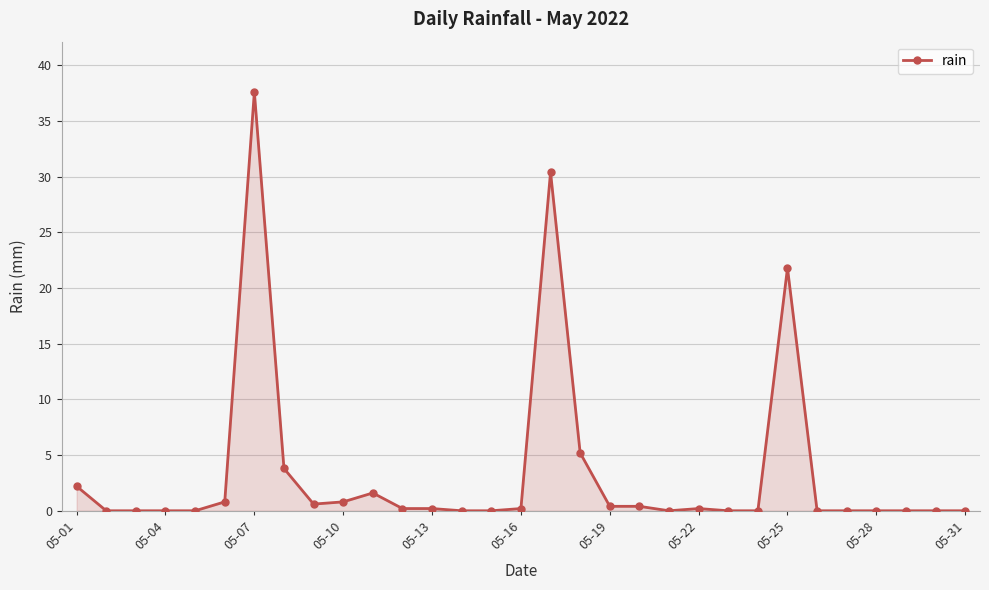

What is the maximum value shown in the chart?

37.6